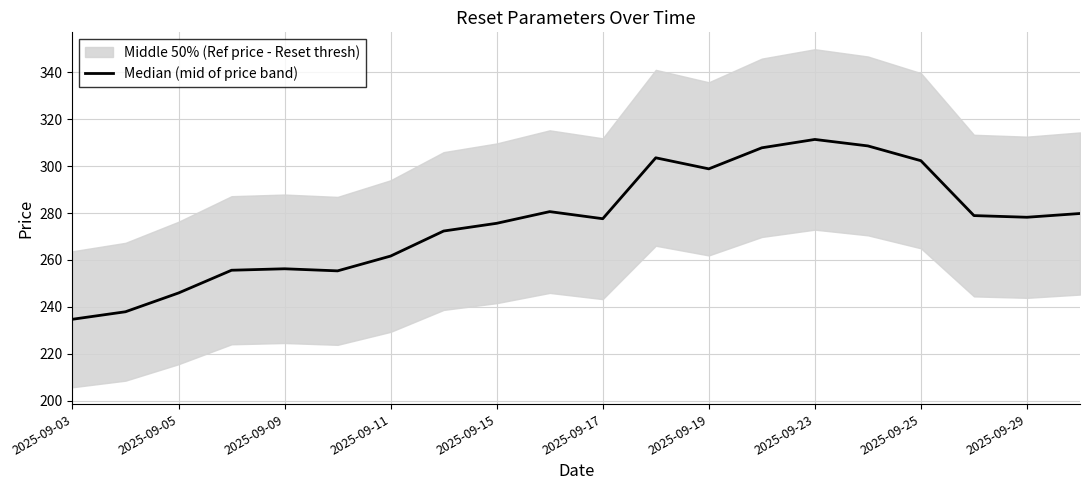

What is the difference between the values at 2025-09-23 and 2025-09-29?

33.2